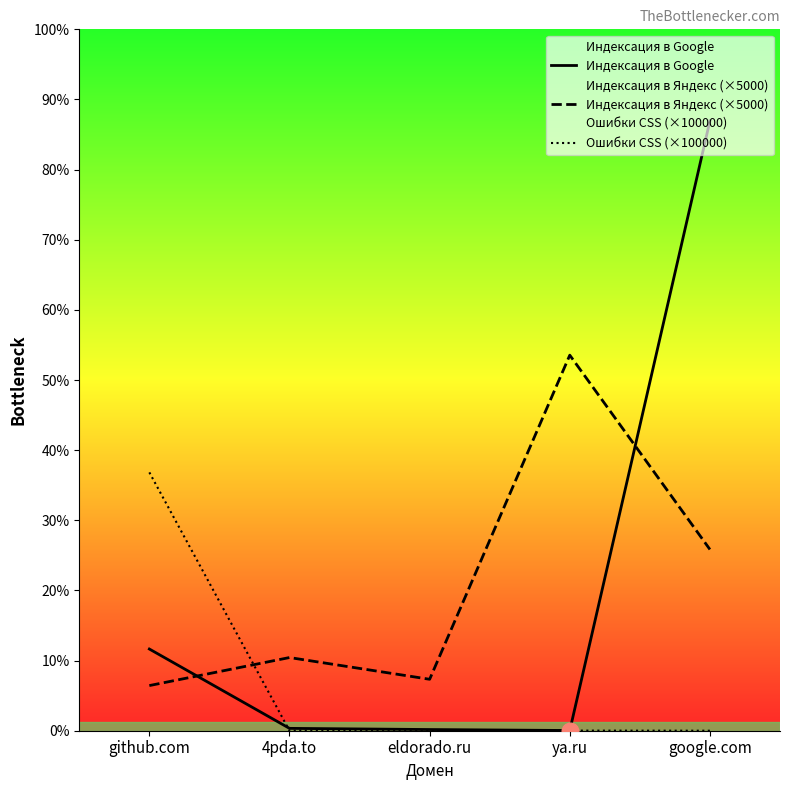

Where does the Индексация в Google series first go above 2050000?

github.com